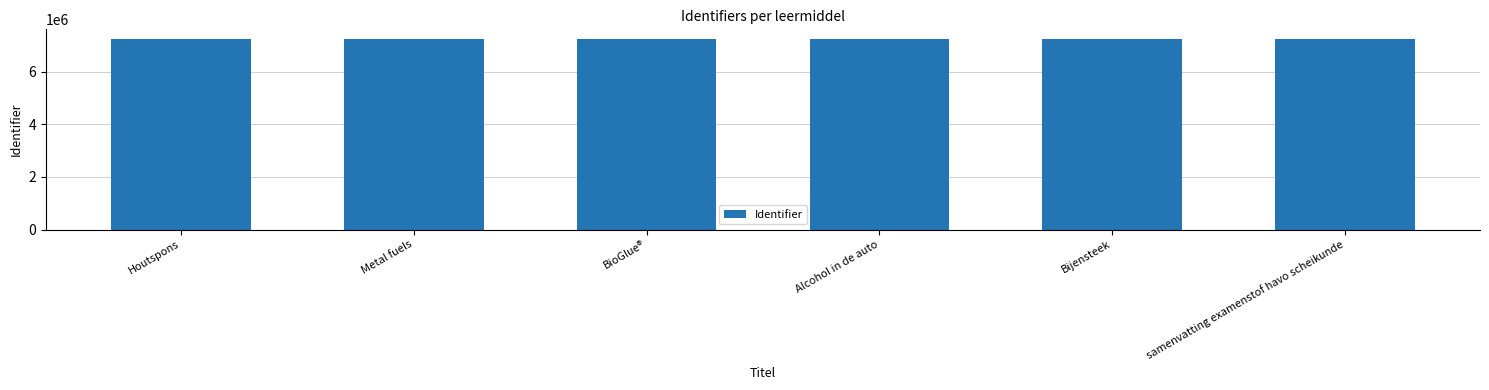

What is the change in value from Houtspons to samenvatting examenstof havo scheikunde?

+76